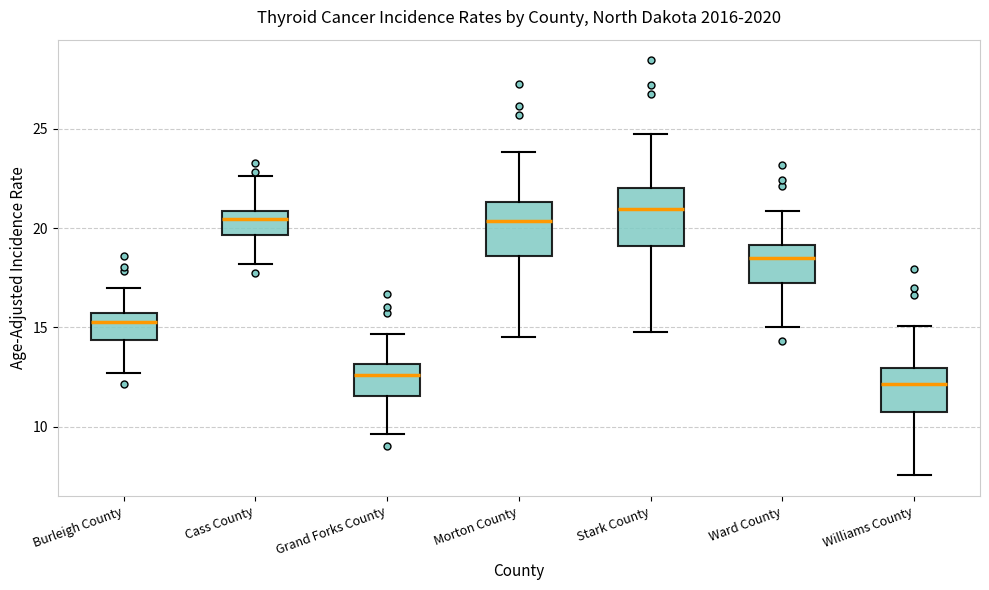

Reading left to right, read every box against the y-axis: the position of its median line, the range the box covers, and the ends of its whiskers. The values are not printed on the chart, so give them approximately, as read against the axis.

Burleigh County: median 15.5 (just below the box's upper edge), box 14.5 to 15.5, whiskers 12.5 to 17.0
Cass County: median 20.5, box 19.5 to 21.0, whiskers 18.0 to 22.5
Grand Forks County: median 12.5, box 11.5 to 13.0, whiskers 9.5 to 14.5
Morton County: median 20.5, box 18.5 to 21.5, whiskers 14.5 to 24.0
Stark County: median 21.0, box 19.0 to 22.0, whiskers 14.5 to 25.0
Ward County: median 18.5, box 17.0 to 19.0, whiskers 15.0 to 21.0
Williams County: median 12.0, box 10.5 to 13.0, whiskers 7.5 to 15.0